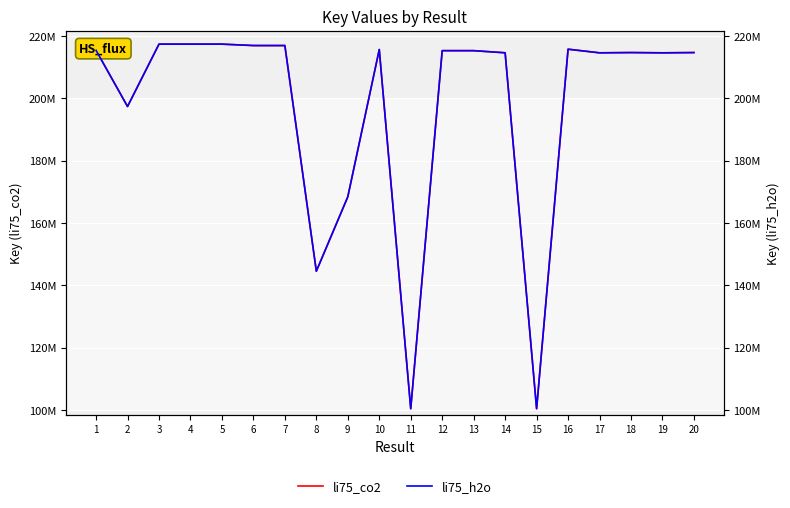

True or false: li75_h2o has more than 0 interior local peaks.

True